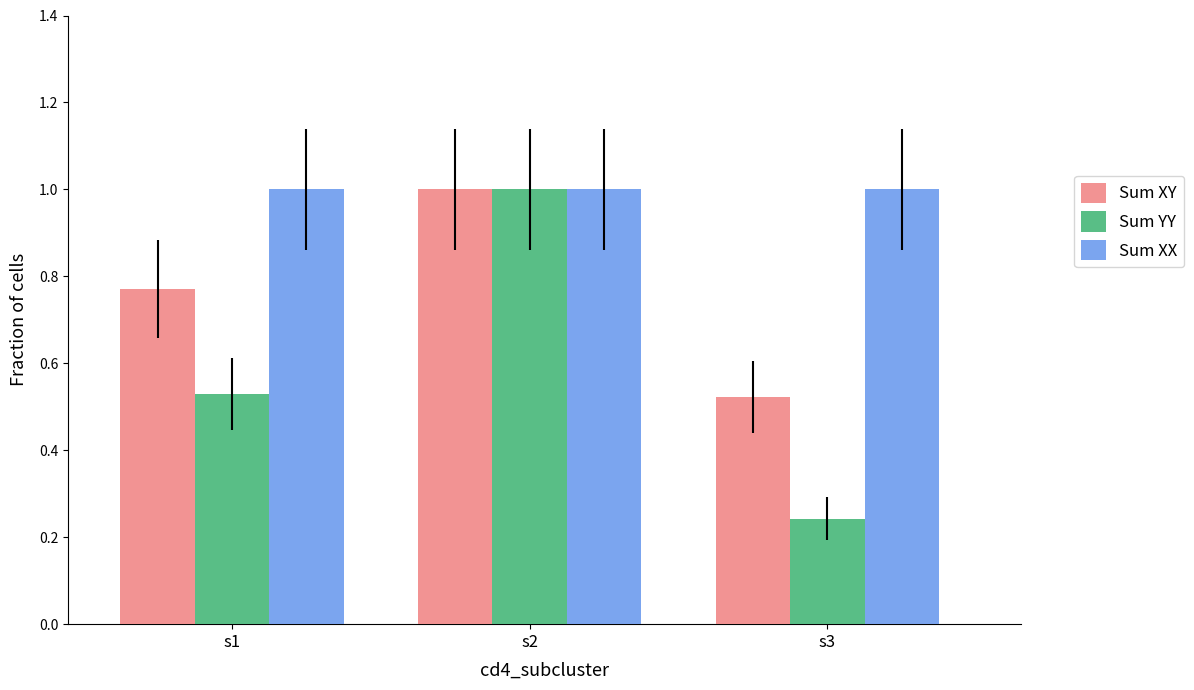

List the series in order of their overall mean, highest first.

Sum XX, Sum XY, Sum YY